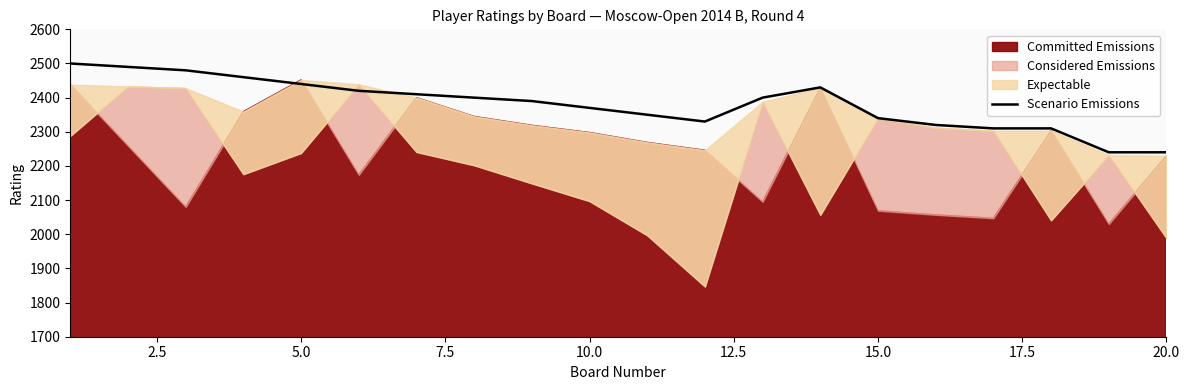

What is the highest value of the Scenario Emissions series?

2500